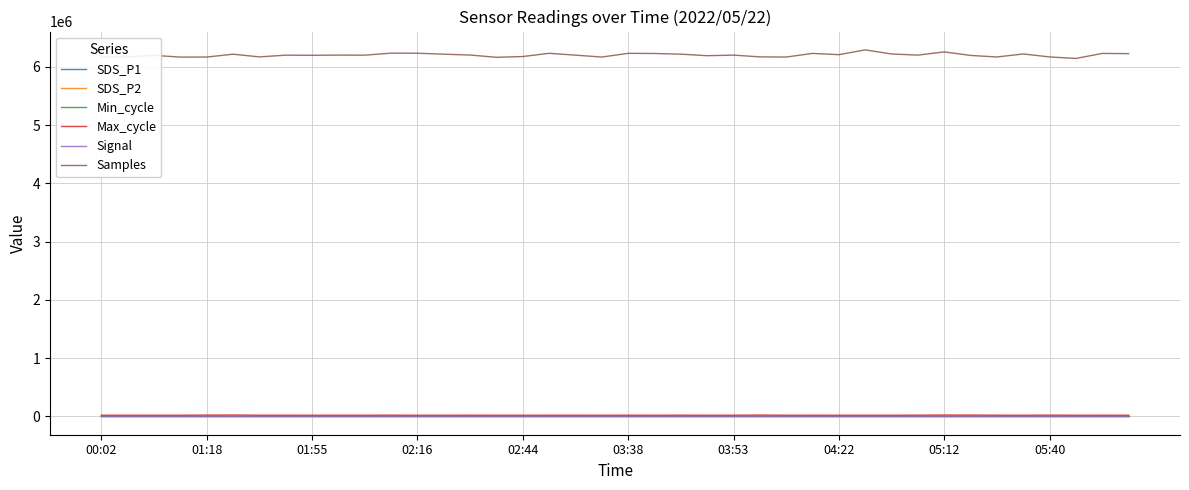

How many values in the Max_cycle series are below 20526?

20